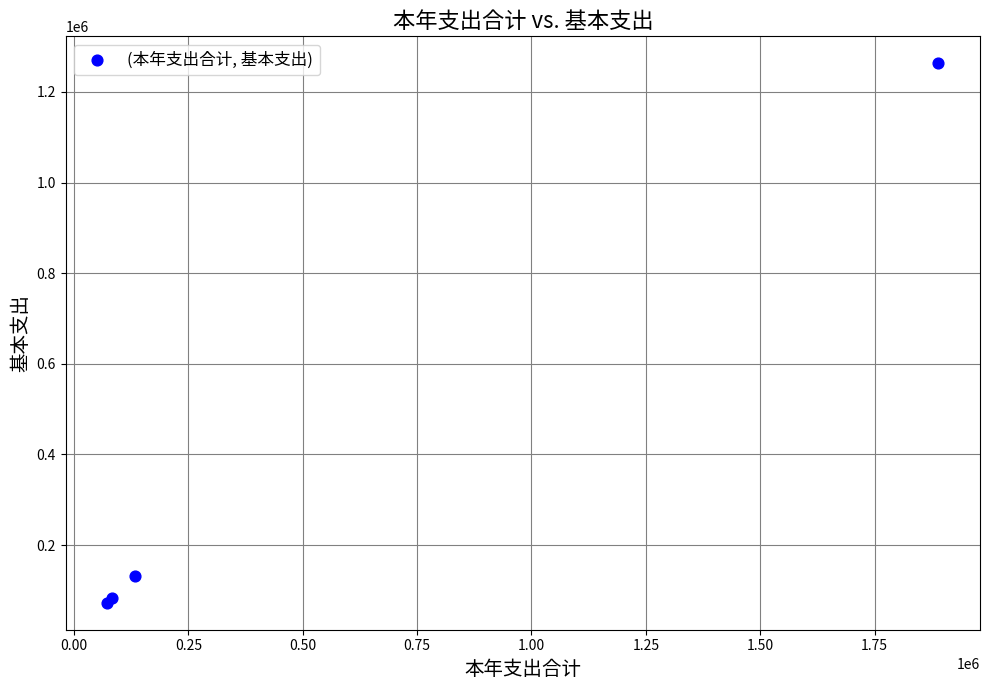

What Y value in the scatter plot is closest to 667935?

132640.3